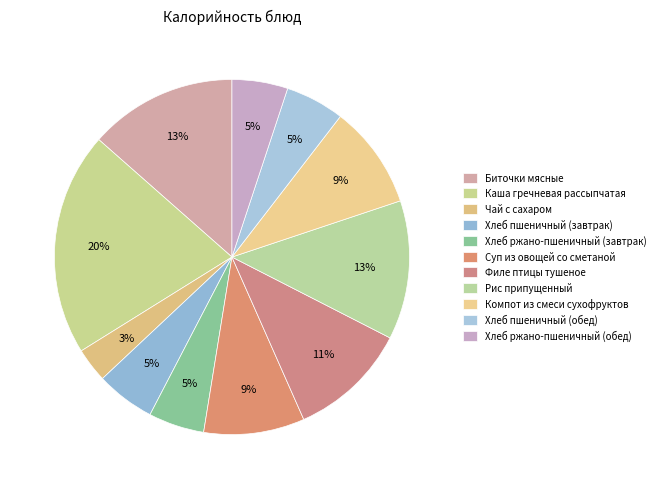

To the nearest percent, what percentage of the pie is Биточки мясные?

13%